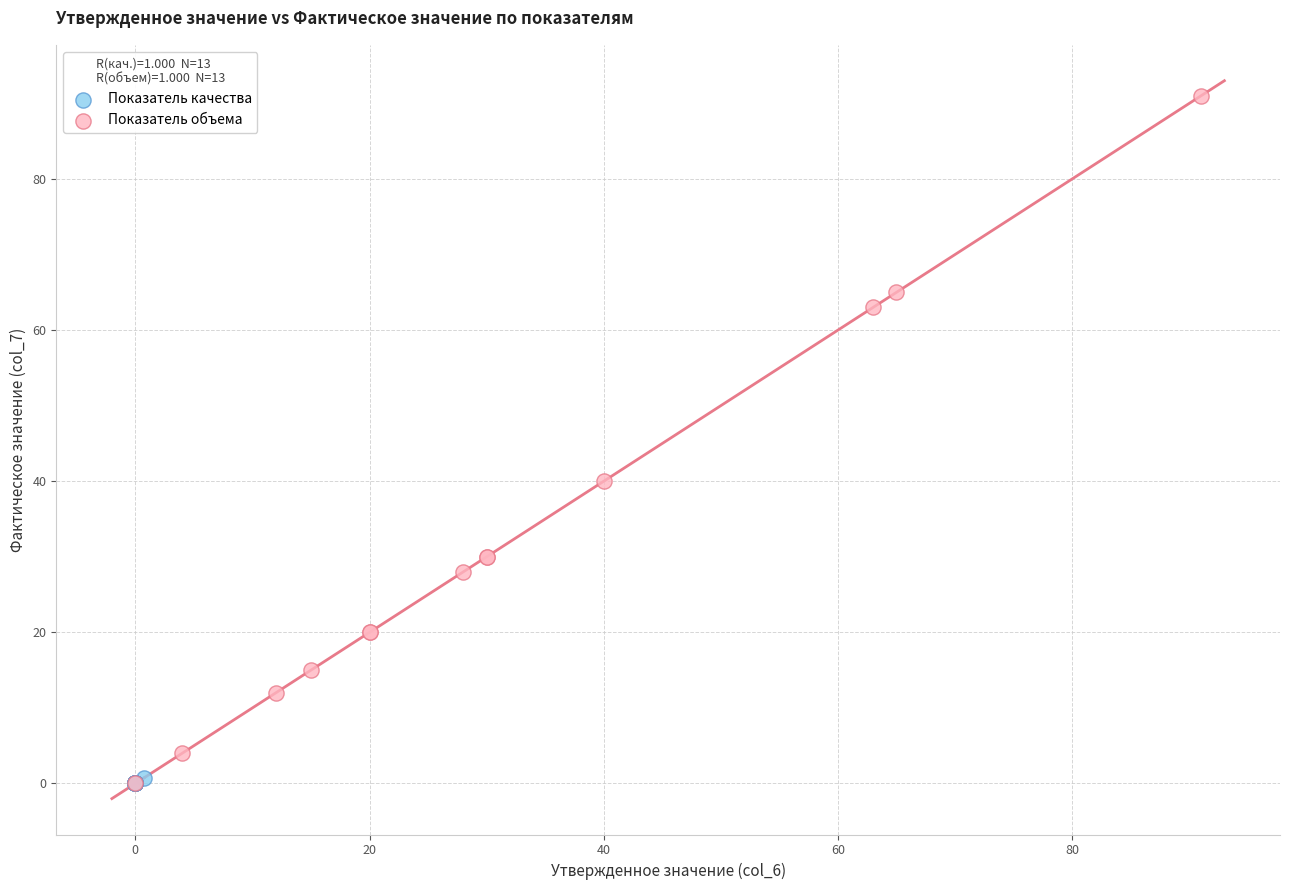

What are all the series names shown in the legend?

Показатель качества, Показатель объема